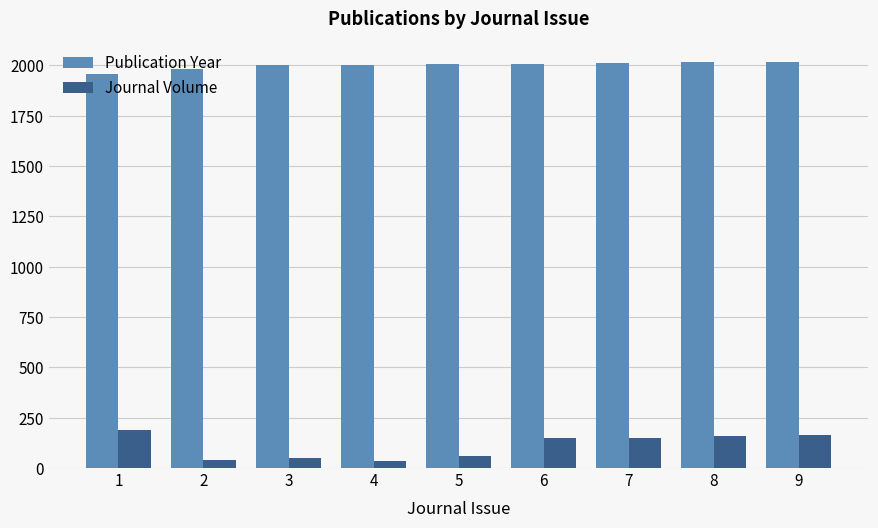

How many distinct data groups are displayed?

2